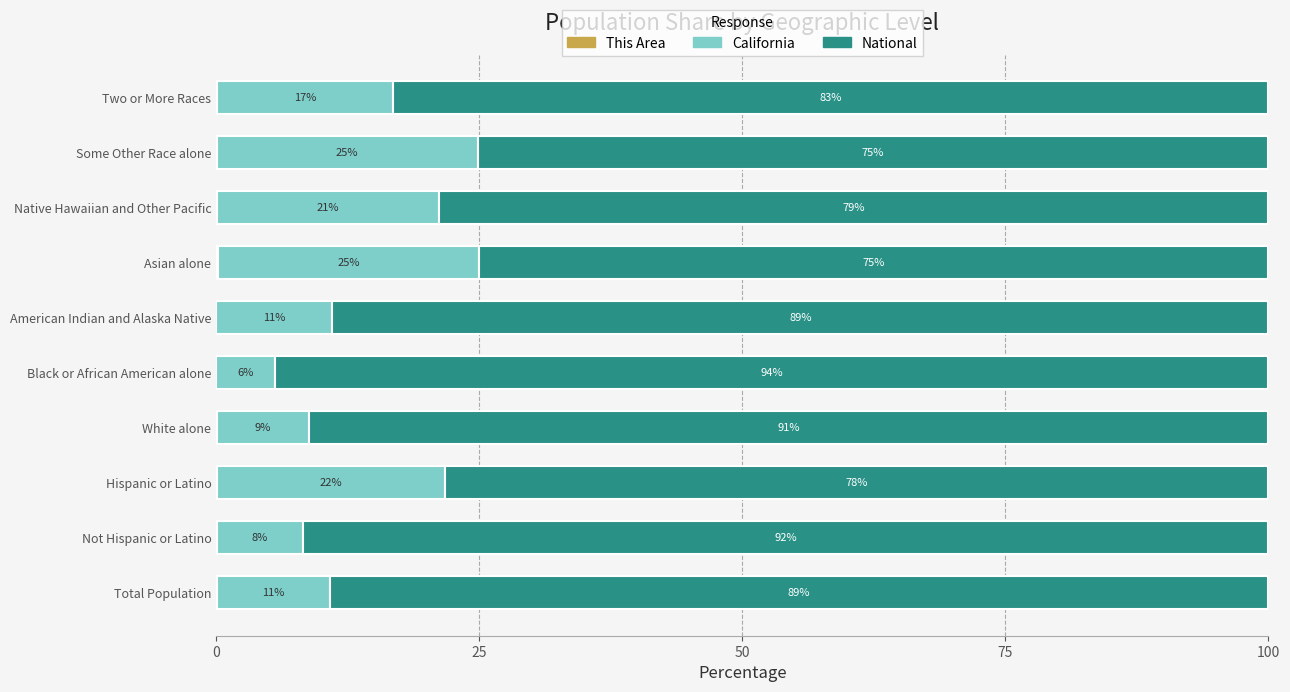

What is the difference between the maximum and minimum values in the National series?

19.4